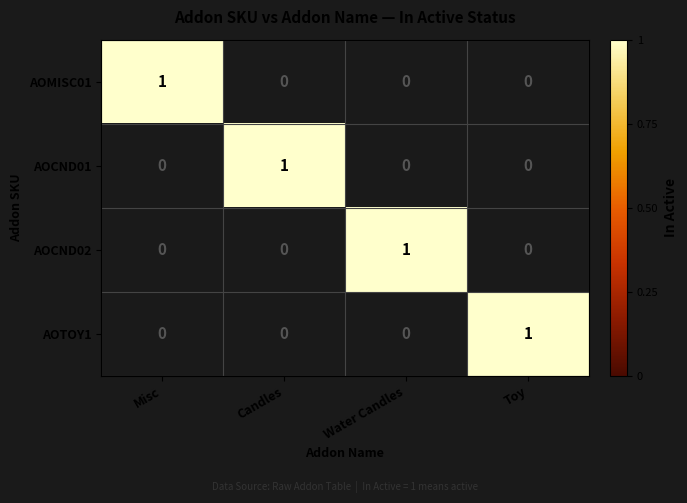

The value of AOTOY1 at Candles is 0. True or false?

True